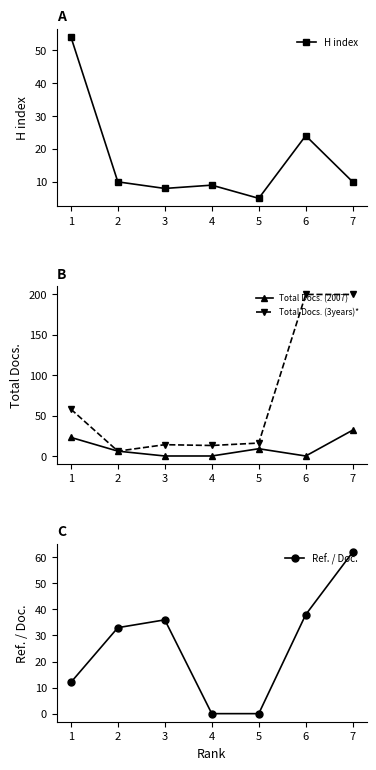

What is the total value across all series at 1?

147